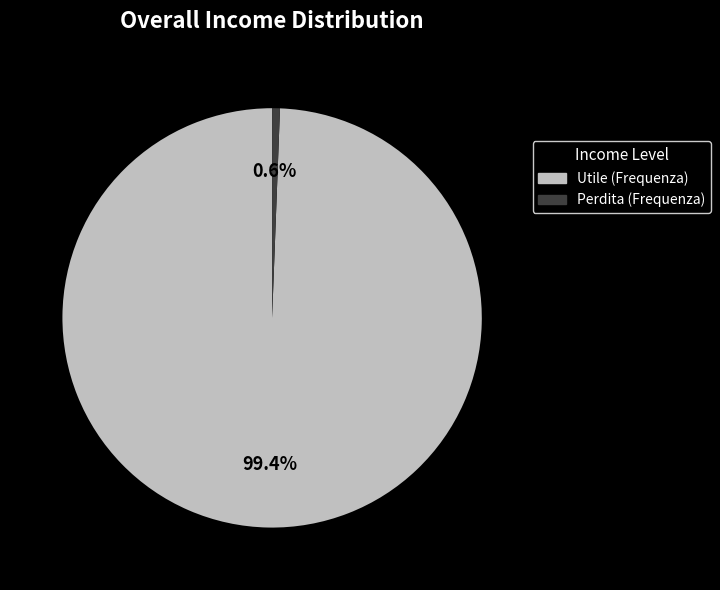

To the nearest percent, what is the average slice percentage?

50%